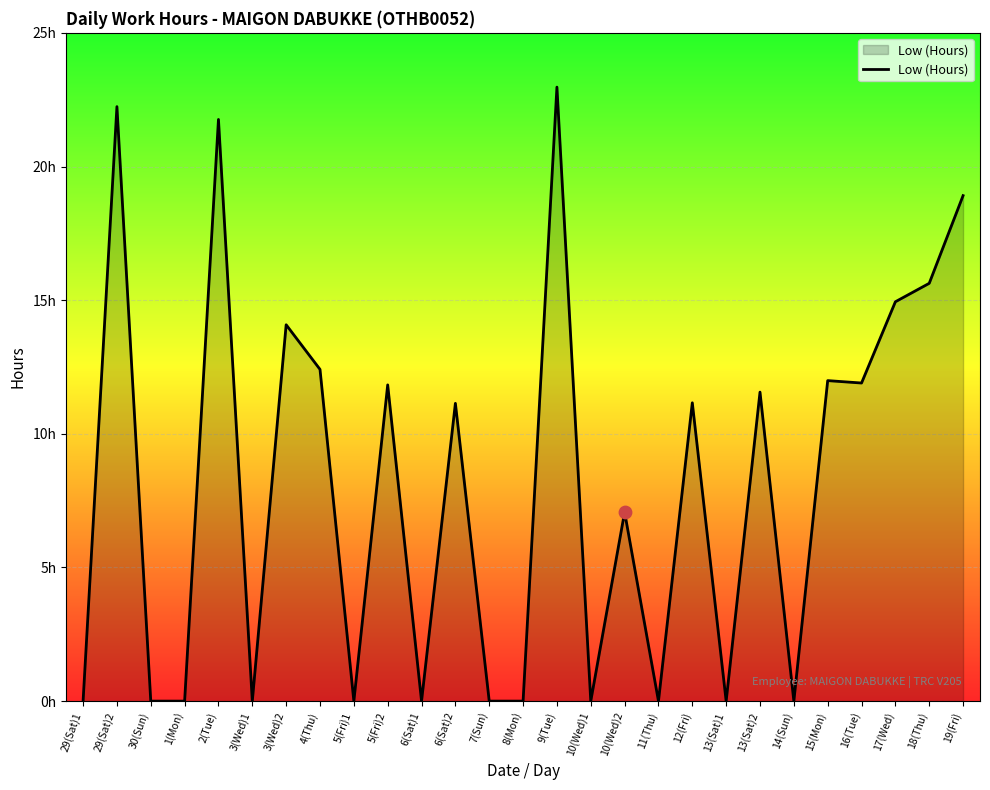

Between 18(Thu) and 1(Mon), which is larger?

18(Thu)